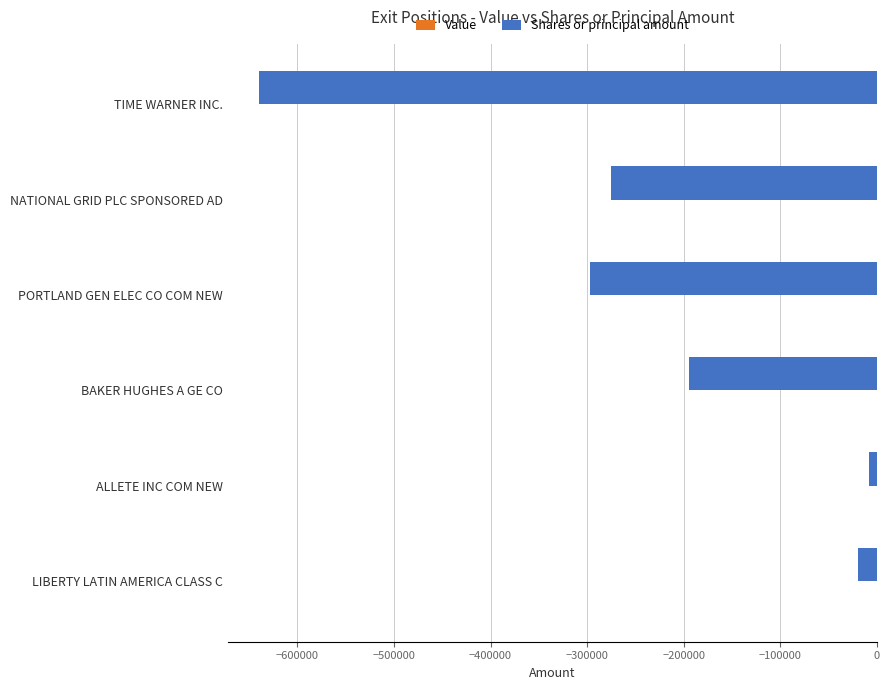

Count the number of data series in this chart.

1